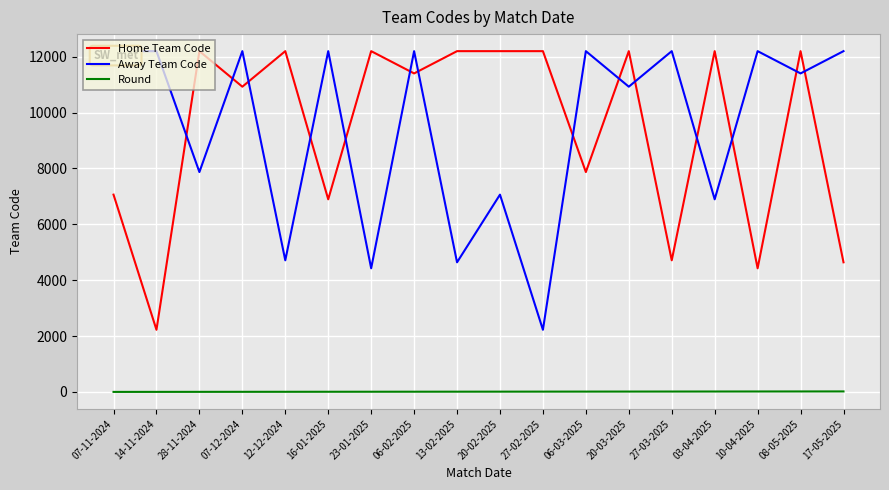

Is it true that Home Team Code equals 1755 at 06-03-2025?

False